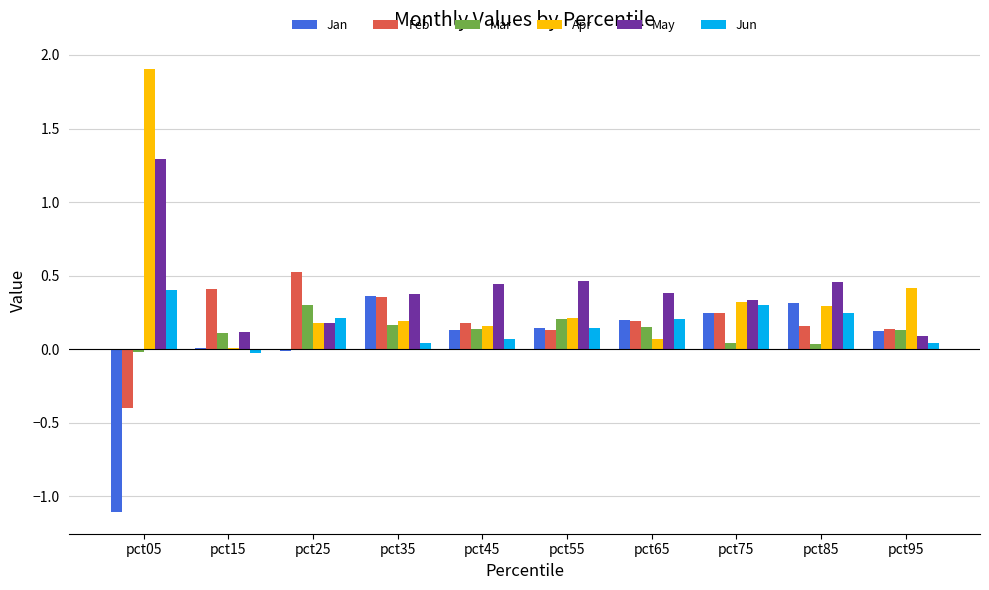

What are all the series names shown in the legend?

Jan, Feb, Mar, Apr, May, Jun